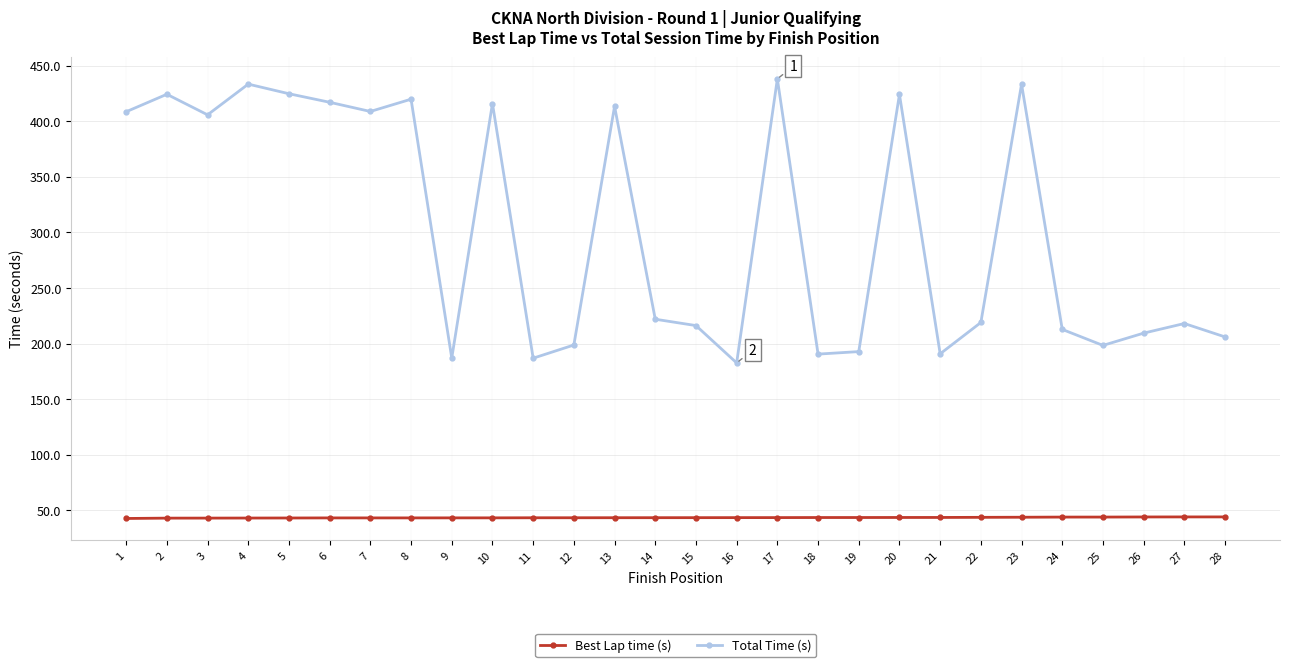

What are all the series names shown in the legend?

Best Lap time (s), Total Time (s)